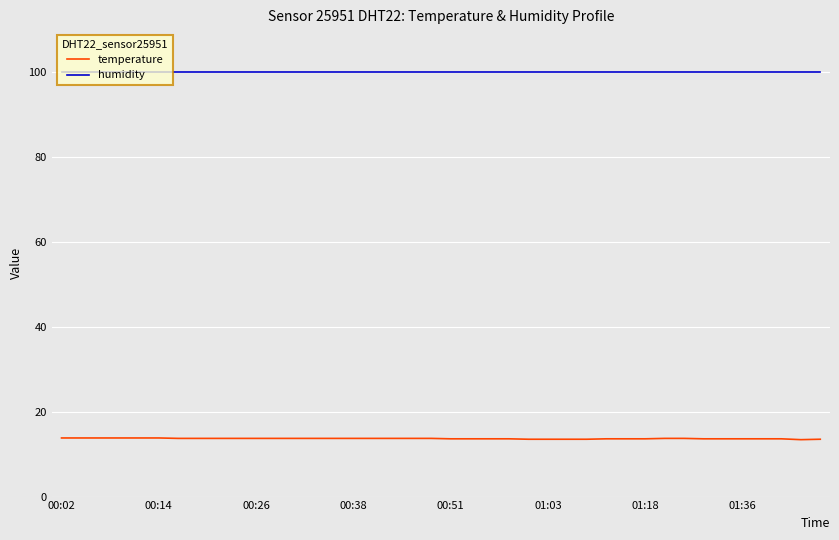

What is the difference between the second highest and minimum values in the temperature series?

0.4